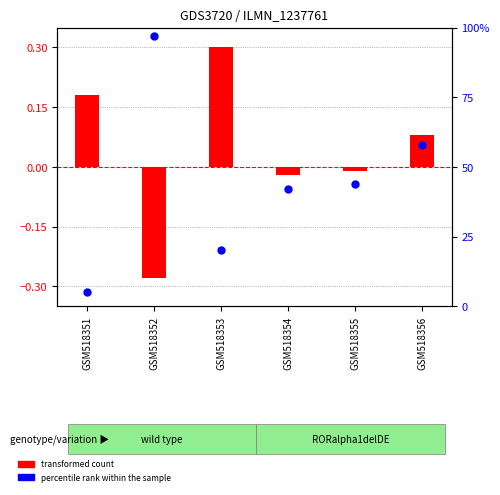

Which series has the largest total across all categories?

percentile rank within the sample